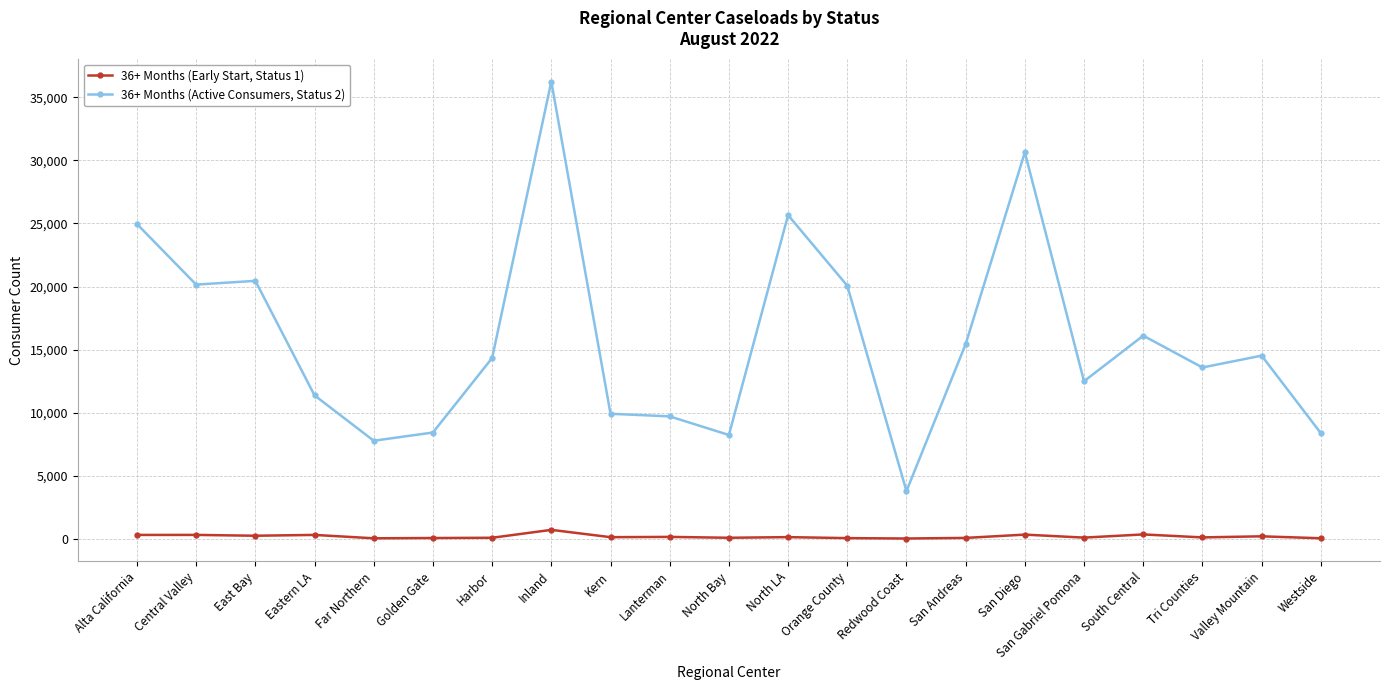

List the series in order of their overall mean, highest first.

36+ Months (Active Consumers, Status 2), 36+ Months (Early Start, Status 1)